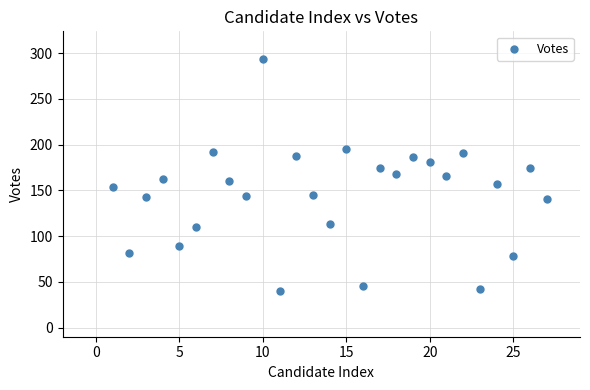

What is the range of X values (max minus min)?

26